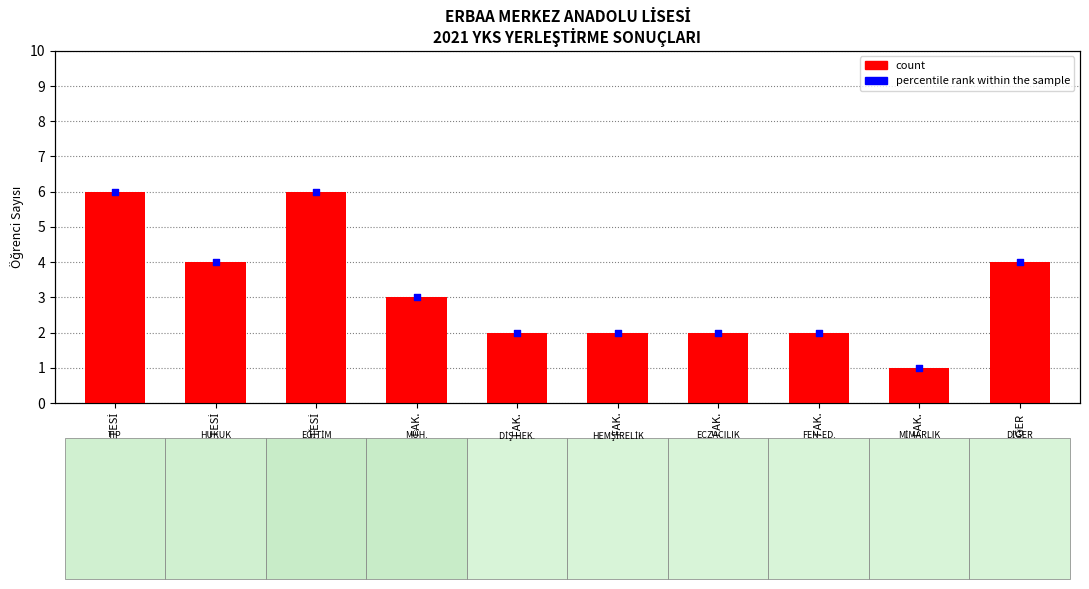

What is the change in value from TIP FAKÜLTESİ to HEMŞİRELİK FAK.?

-4